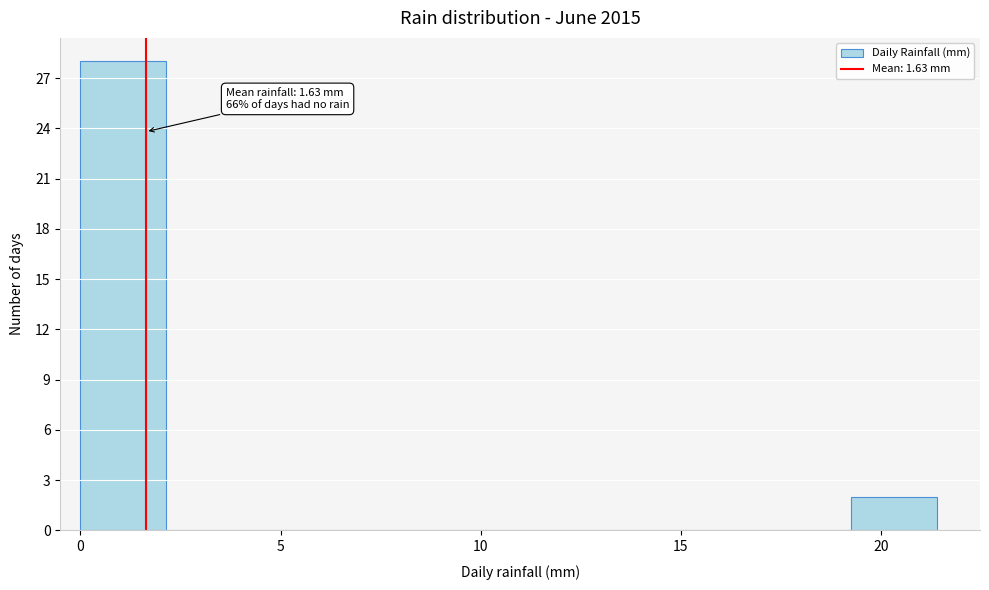

Over which range of the x-axis is the bar tallest?

0.0 to 2.0